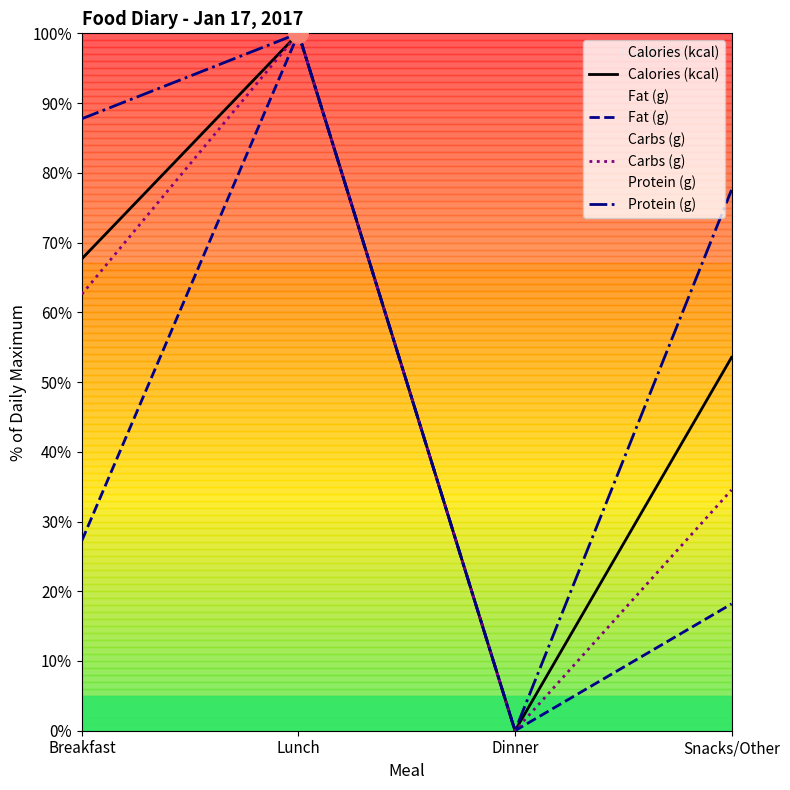

Where is the first local minimum for Carbs (g)?

Dinner